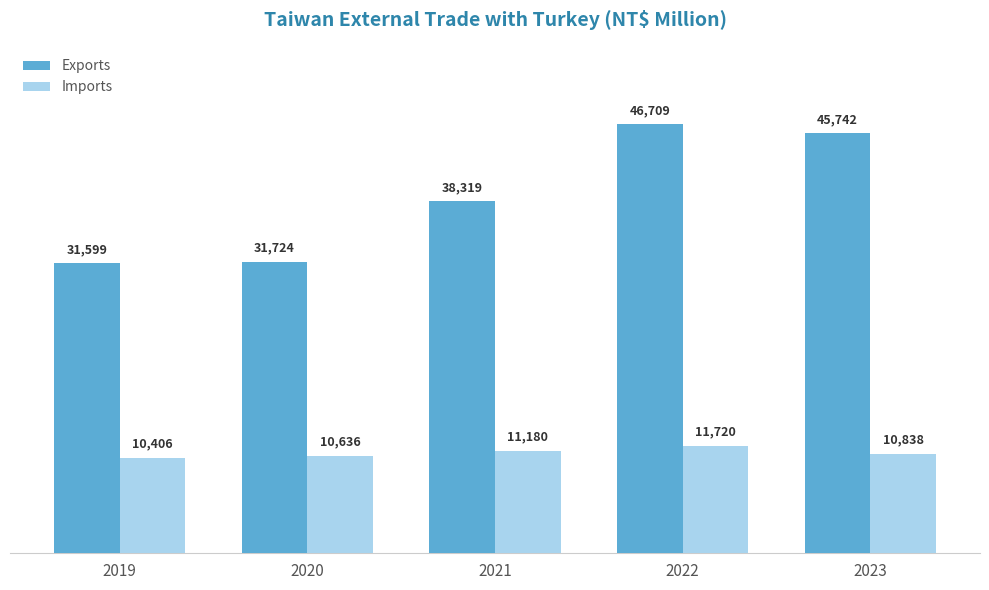

Reading left to right, extract all data points from this chart.

Exports: 31599	31724	38319	46709	45742
Imports: 10406	10636	11180	11720	10838